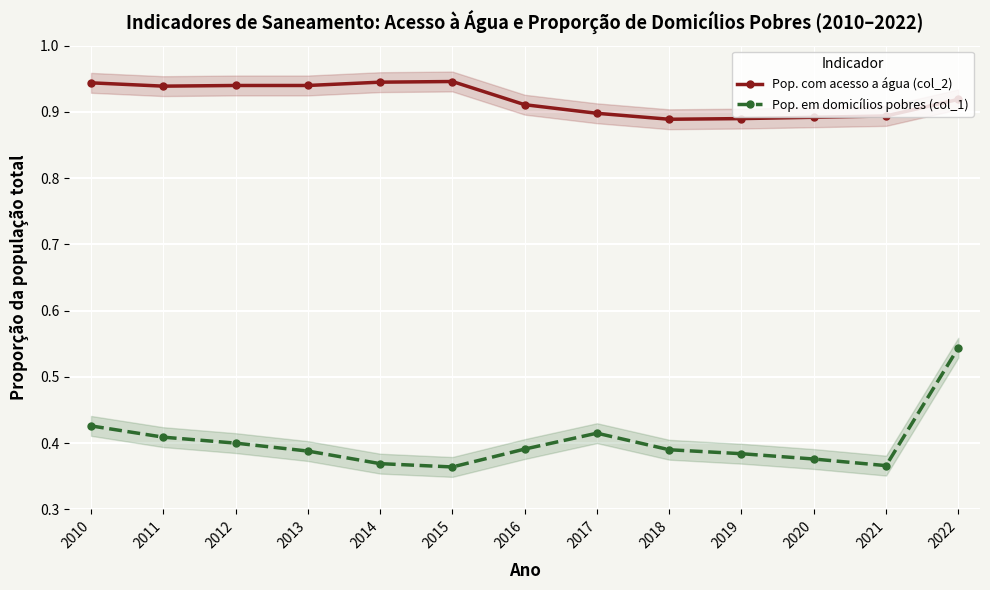

Which series has the largest total across all categories?

Pop. com acesso a água (col_2)